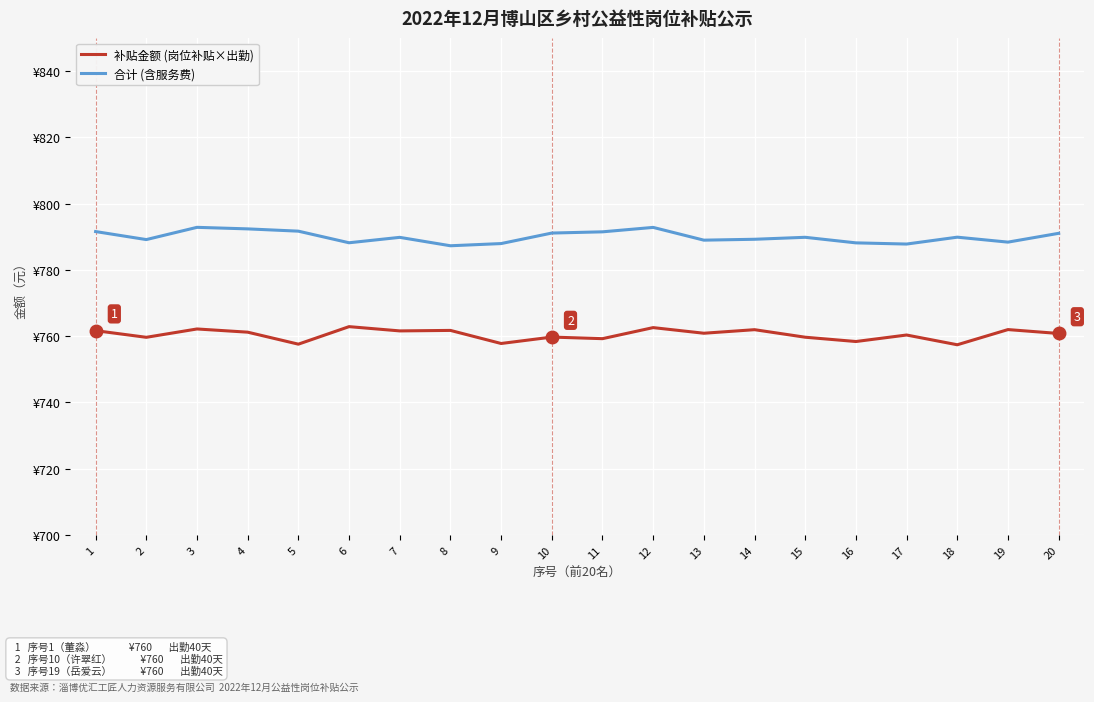

Is it true that 合计 (含服务费) equals 792.8 at 3?

True